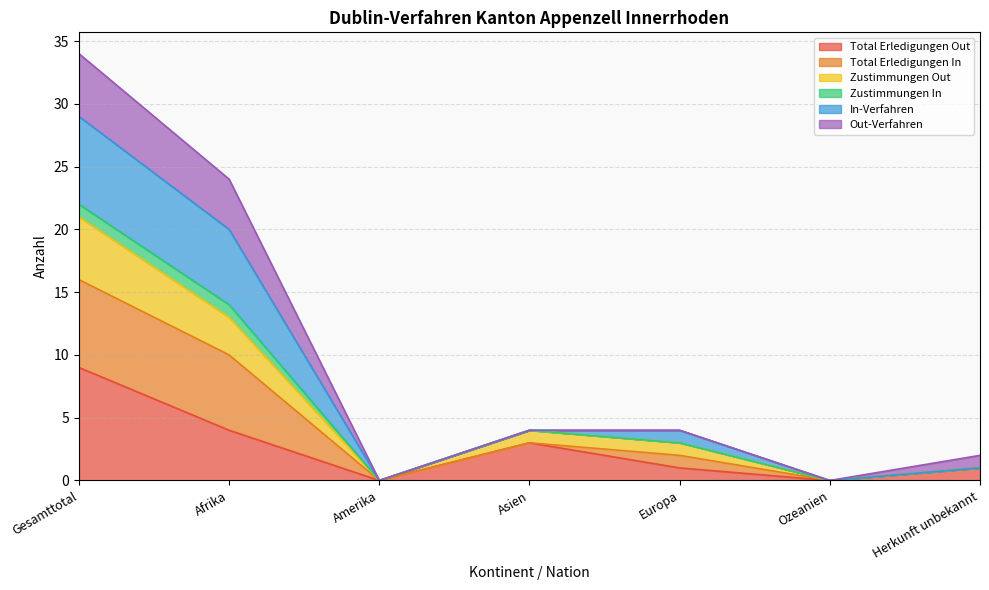

Does the chart have visible grid lines?

Yes